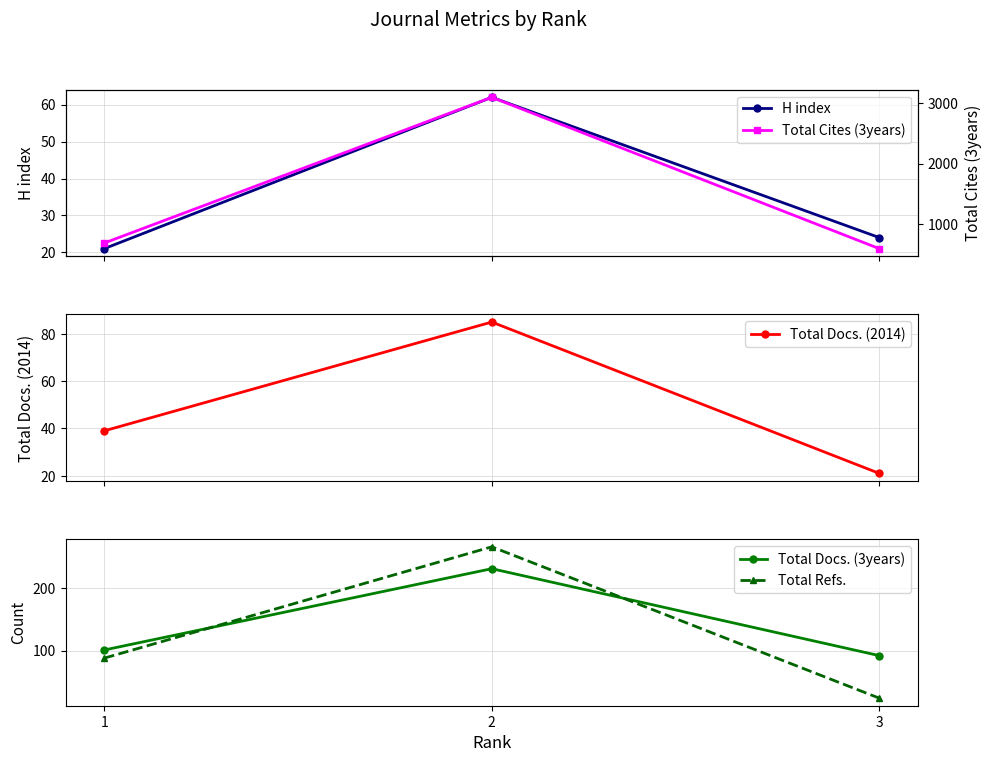

The Total Cites (3years) series shows 337 at 3. True or false?

False